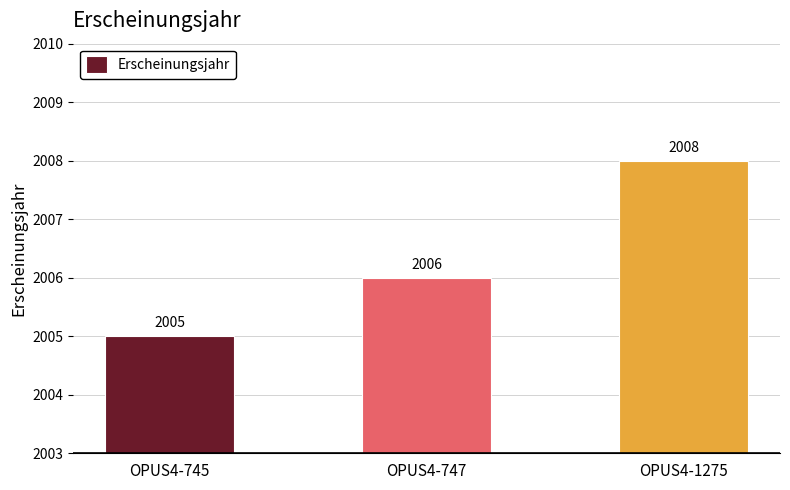

Are the bars horizontal?

No